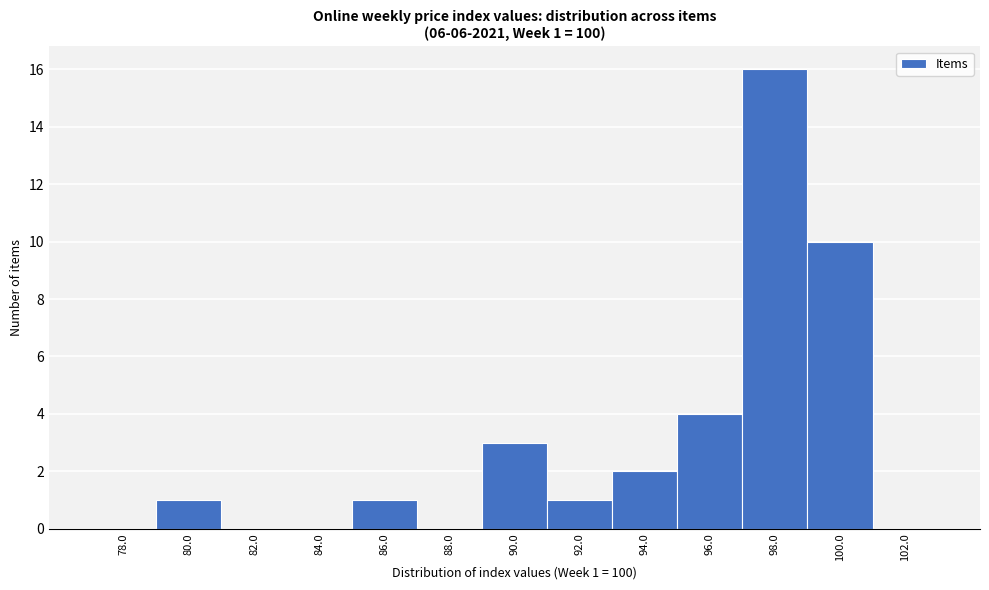

Reading left to right, extract all data points from this chart.

78.0=0	80.0=1	82.0=0	84.0=0	86.0=1	88.0=0	90.0=3	92.0=1	94.0=2	96.0=4	98.0=16	100.0=10	102.0=0